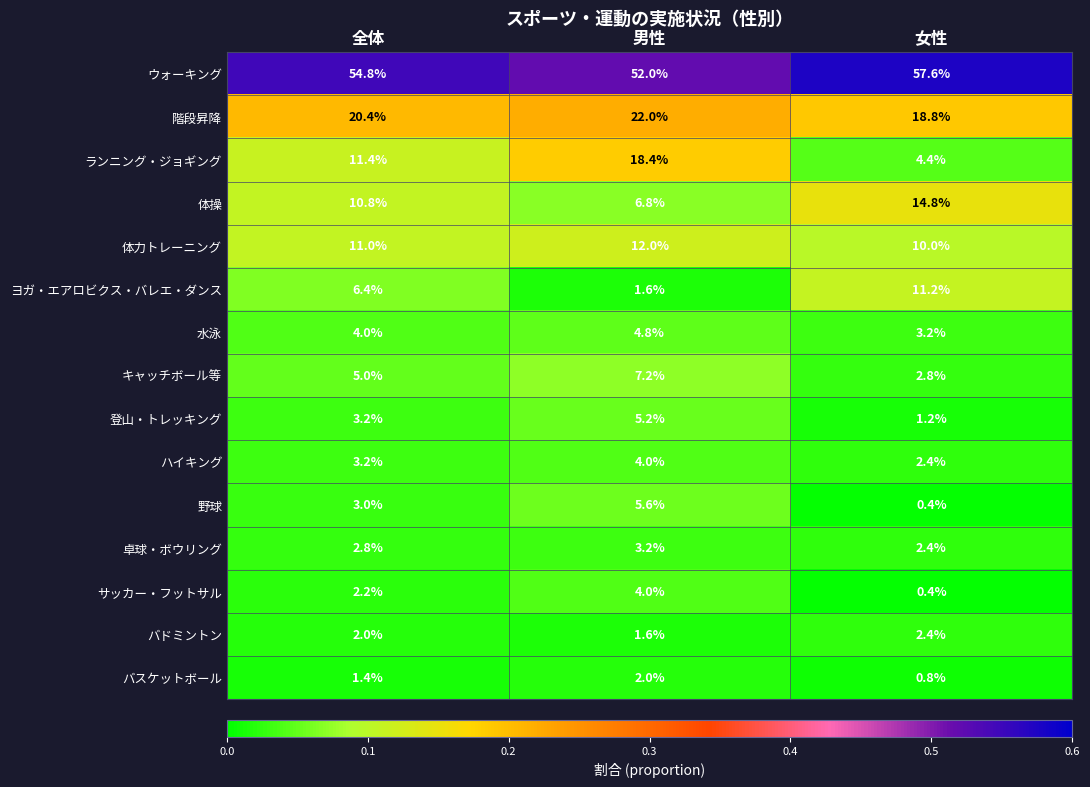

What is the difference between the サッカー・フットサル values at 女性 and 男性?

3.6